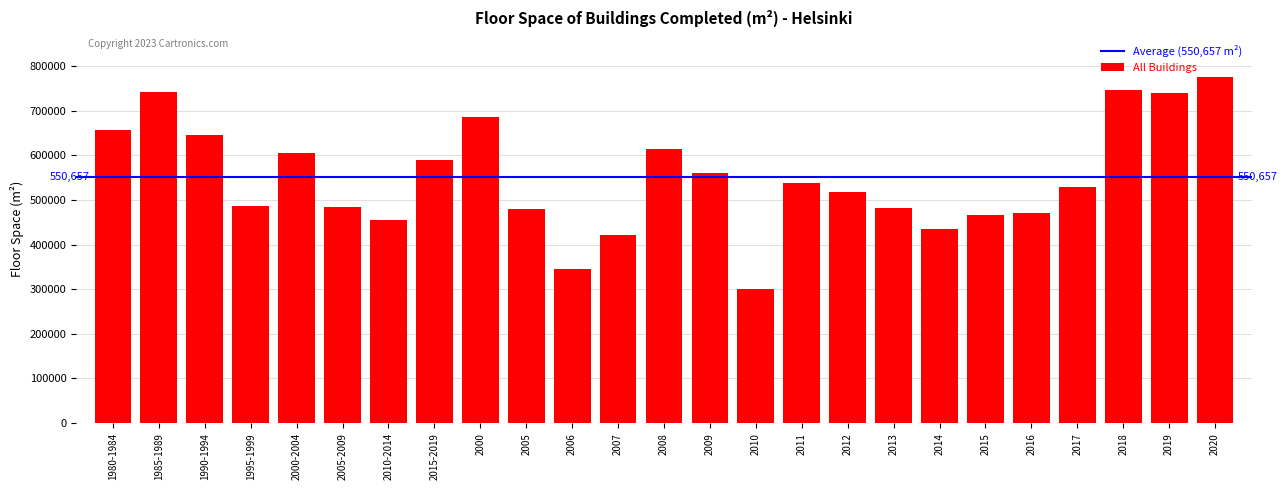

Does the chart contain stacked bars?

No